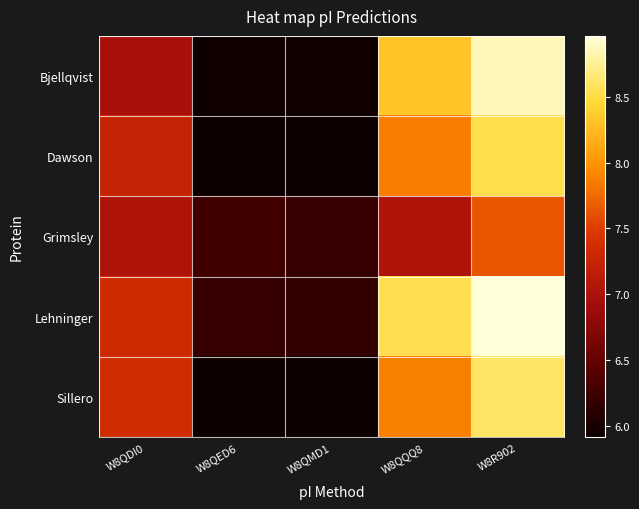

Which series changed the most between W8QED6 and W8QQQ8?

Bjellqvist